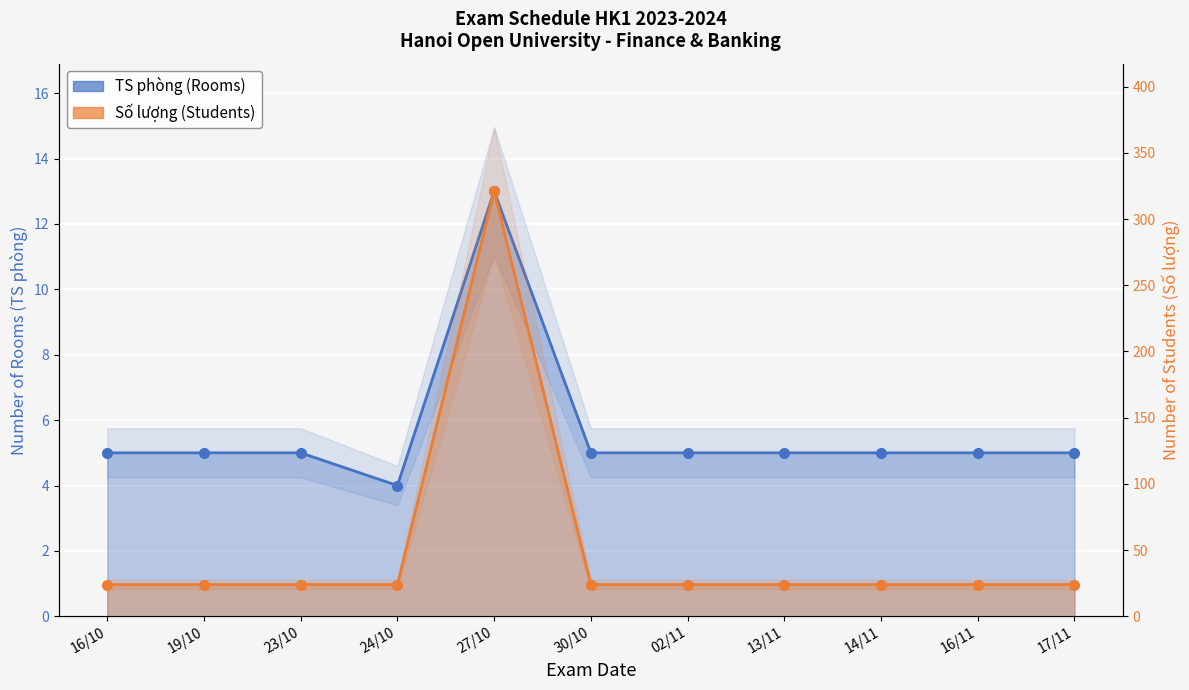

What is the maximum value for TS phòng?

13